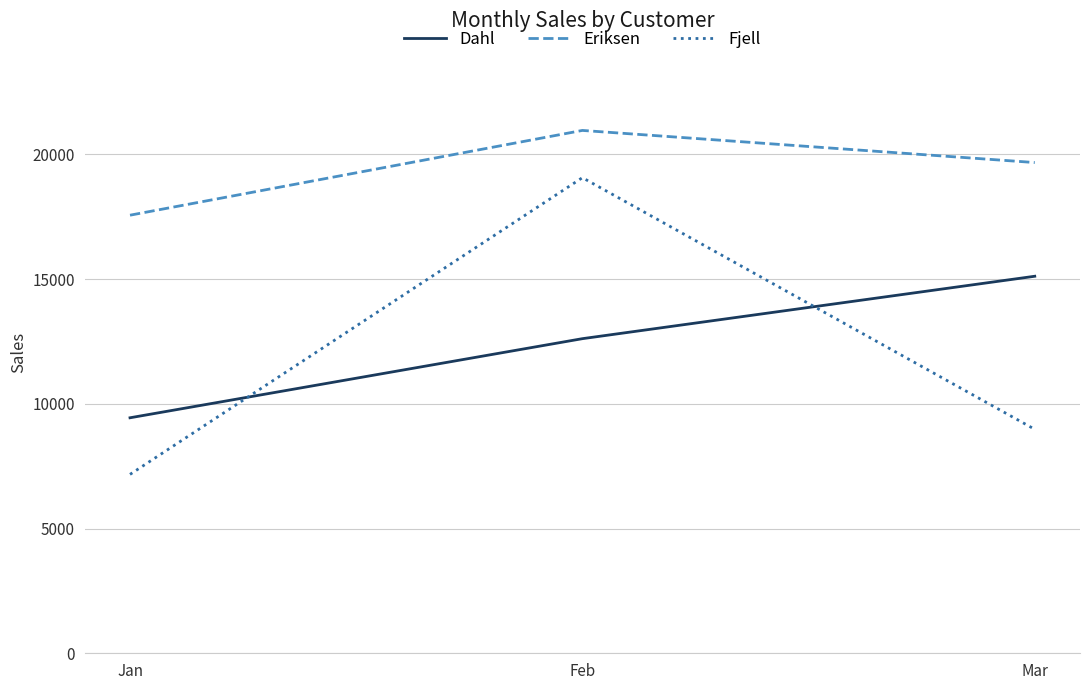

What is the highest value of the Dahl series?

15118